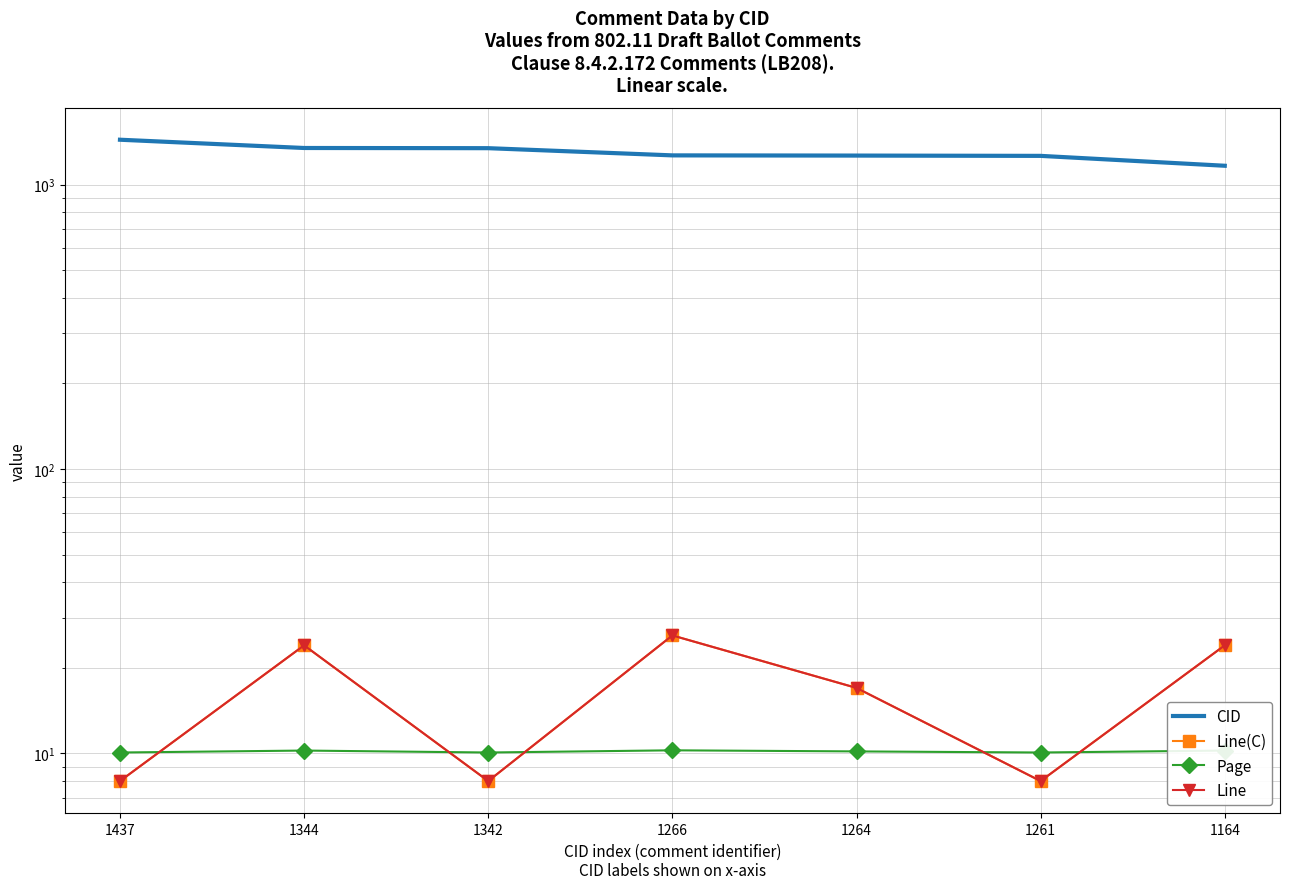

What is the spread (max minus min) of values at 1266?

1255.7